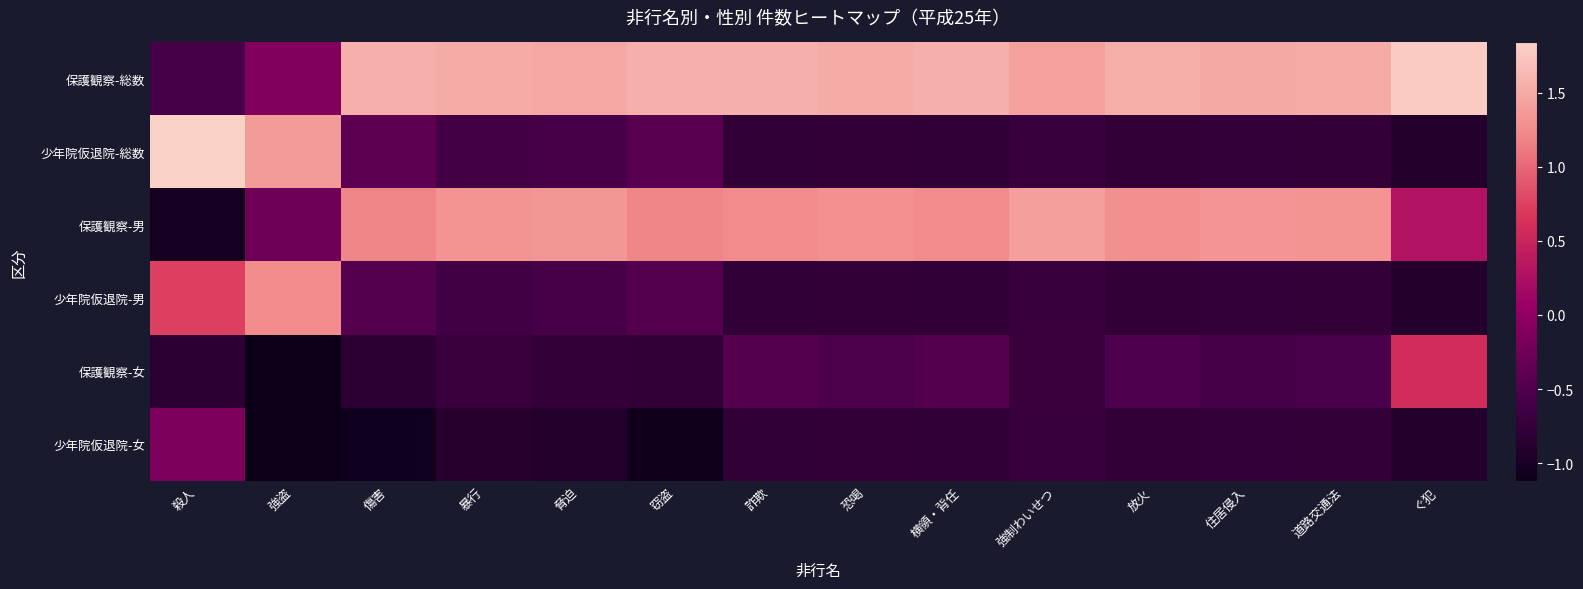

Reading right to left, transcribe all the data shown in this chart.

保護観察-総数: ぐ犯=1.8	道路交通法=1.5	住居侵入=1.5	放火=1.5	強制わいせつ=1.4	横領・背任=1.6	恐喝=1.5	詐欺=1.6	窃盗=1.5	脅迫=1.5	暴行=1.5	傷害=1.5	強盗=-0.1	殺人=-0.6
少年院仮退院-総数: ぐ犯=-0.9	道路交通法=-0.8	住居侵入=-0.7	放火=-0.8	強制わいせつ=-0.7	横領・背任=-0.8	恐喝=-0.8	詐欺=-0.8	窃盗=-0.4	脅迫=-0.6	暴行=-0.6	傷害=-0.4	強盗=1.4	殺人=1.8
保護観察-男: ぐ犯=0.3	道路交通法=1.3	住居侵入=1.3	放火=1.3	強制わいせつ=1.4	横領・背任=1.2	恐喝=1.3	詐欺=1.2	窃盗=1.2	脅迫=1.3	暴行=1.3	傷害=1.2	強盗=-0.3	殺人=-1.0
少年院仮退院-男: ぐ犯=-0.9	道路交通法=-0.8	住居侵入=-0.7	放火=-0.8	強制わいせつ=-0.7	横領・背任=-0.8	恐喝=-0.8	詐欺=-0.8	窃盗=-0.5	脅迫=-0.6	暴行=-0.6	傷害=-0.5	強盗=1.2	殺人=0.7
保護観察-女: ぐ犯=0.6	道路交通法=-0.5	住居侵入=-0.6	放火=-0.5	強制わいせつ=-0.7	横領・背任=-0.5	恐喝=-0.5	詐欺=-0.5	窃盗=-0.8	脅迫=-0.8	暴行=-0.7	傷害=-0.8	強盗=-1.1	殺人=-0.8
少年院仮退院-女: ぐ犯=-0.9	道路交通法=-0.8	住居侵入=-0.7	放火=-0.8	強制わいせつ=-0.7	横領・背任=-0.8	恐喝=-0.8	詐欺=-0.8	窃盗=-1.1	脅迫=-0.9	暴行=-0.9	傷害=-1.1	強盗=-1.1	殺人=-0.1